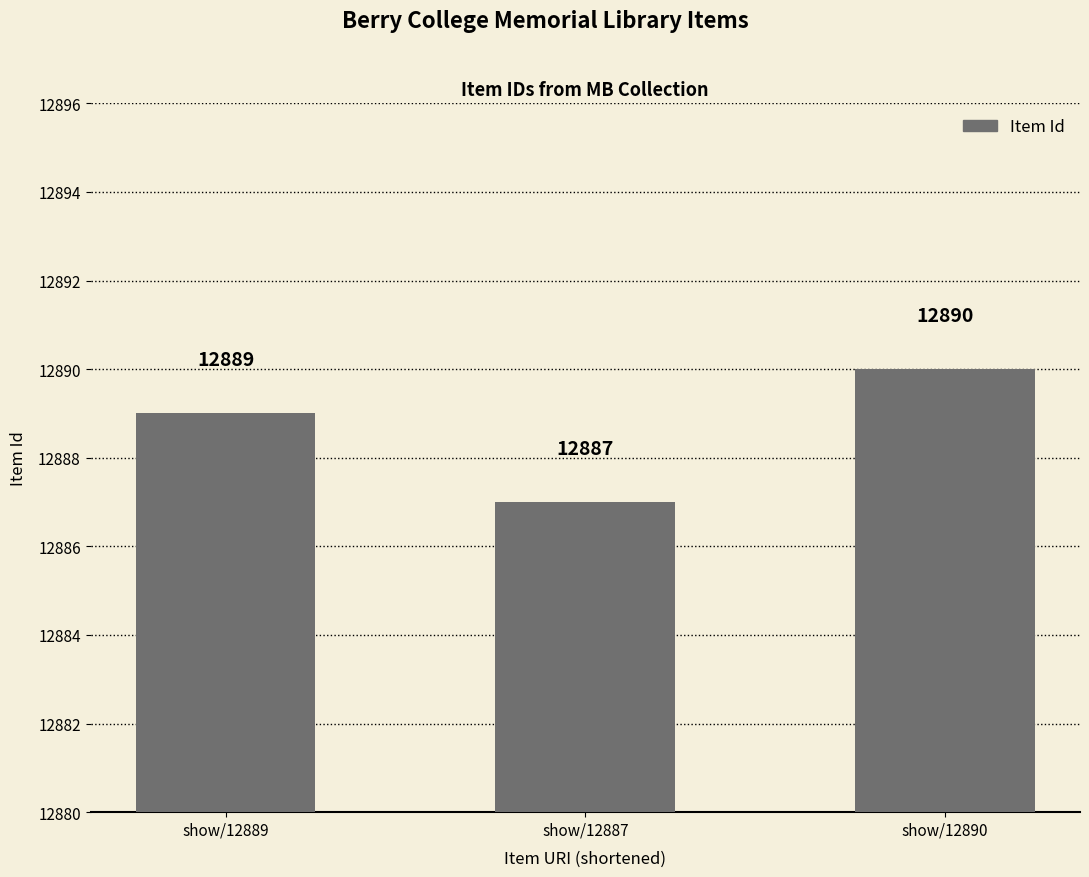

Rank the categories by value from highest to lowest.

show/12890, show/12889, show/12887